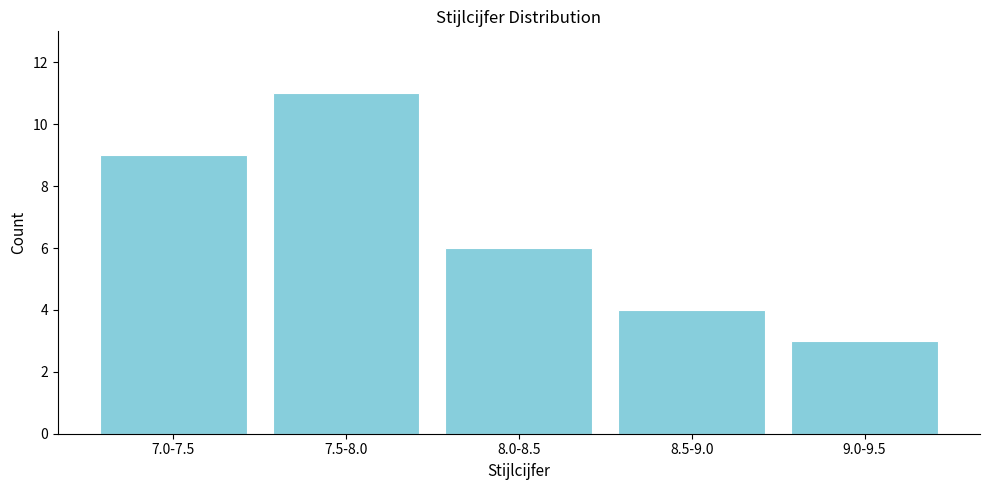

Reading left to right, what are all the values shown in this chart?

7.0-7.5=9	7.5-8.0=11	8.0-8.5=6	8.5-9.0=4	9.0-9.5=3